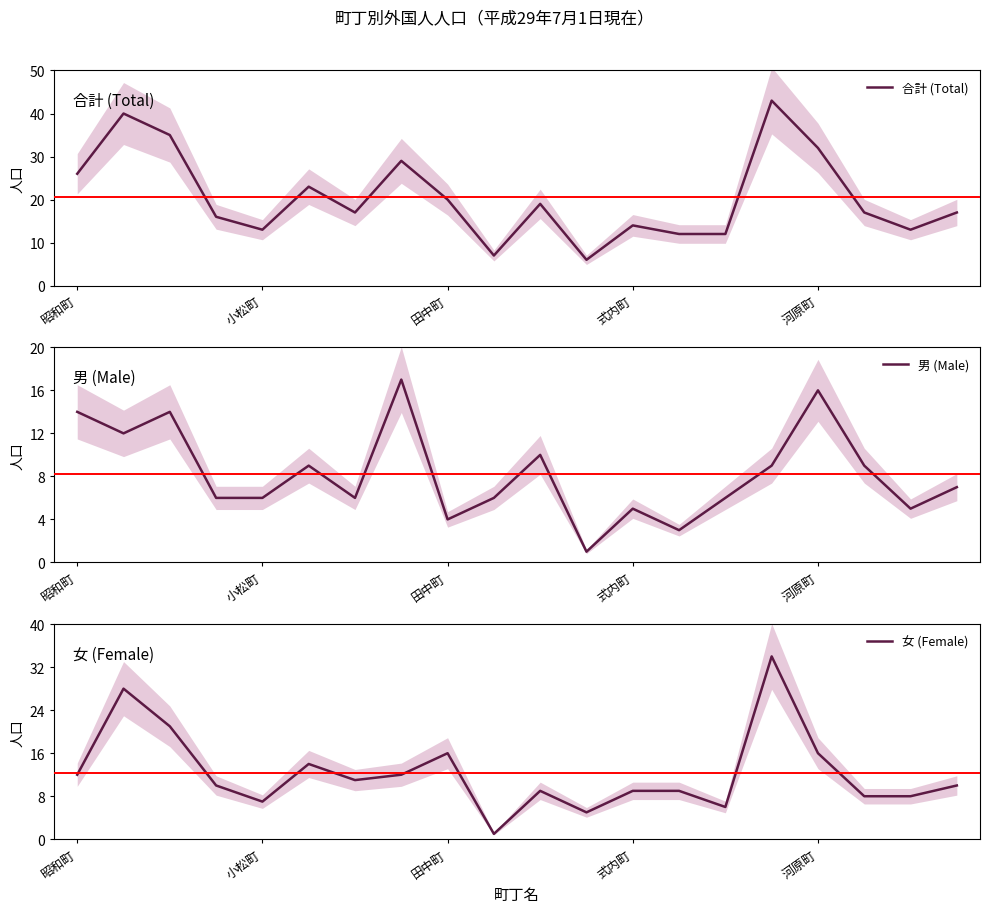

How many categories are shown in the chart?

20